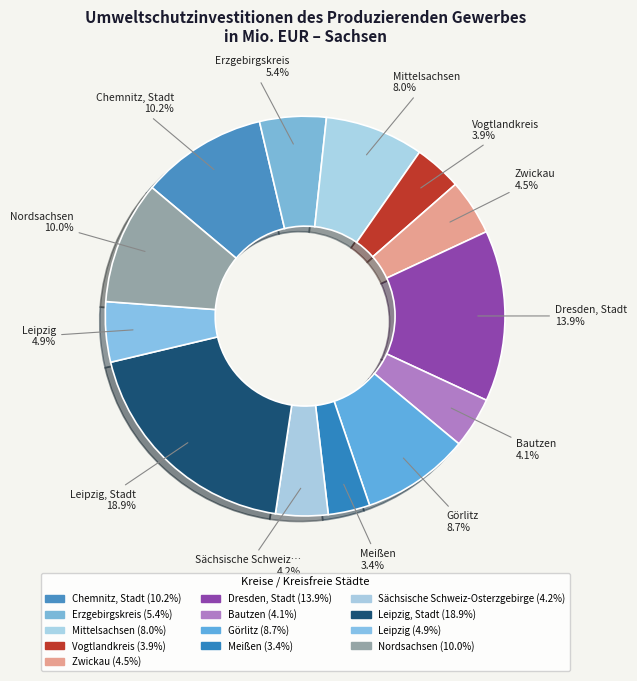

How many slices are in this pie chart?

13